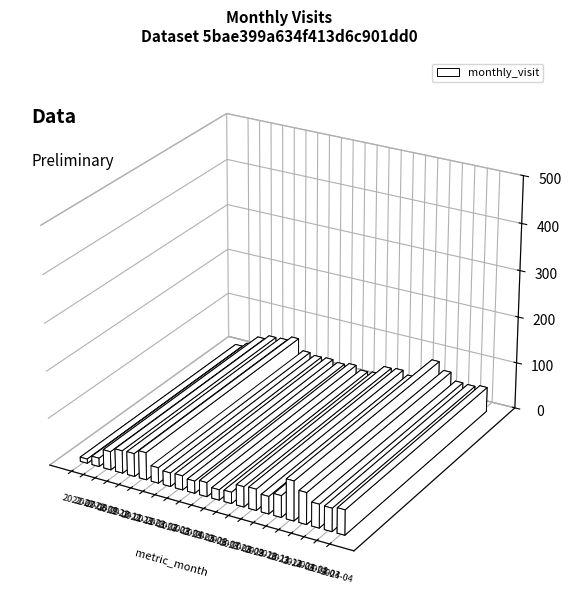

What is the difference between the values at 2023-09 and 2023-06?

23